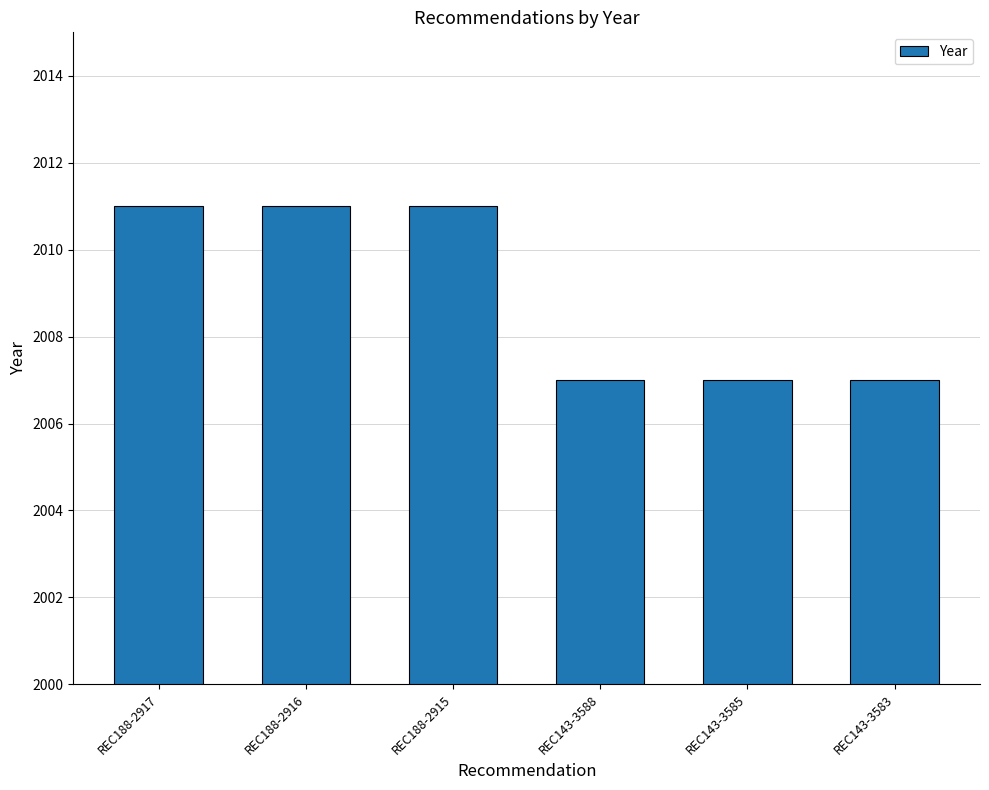

What is the difference between the second highest and second lowest values?

4